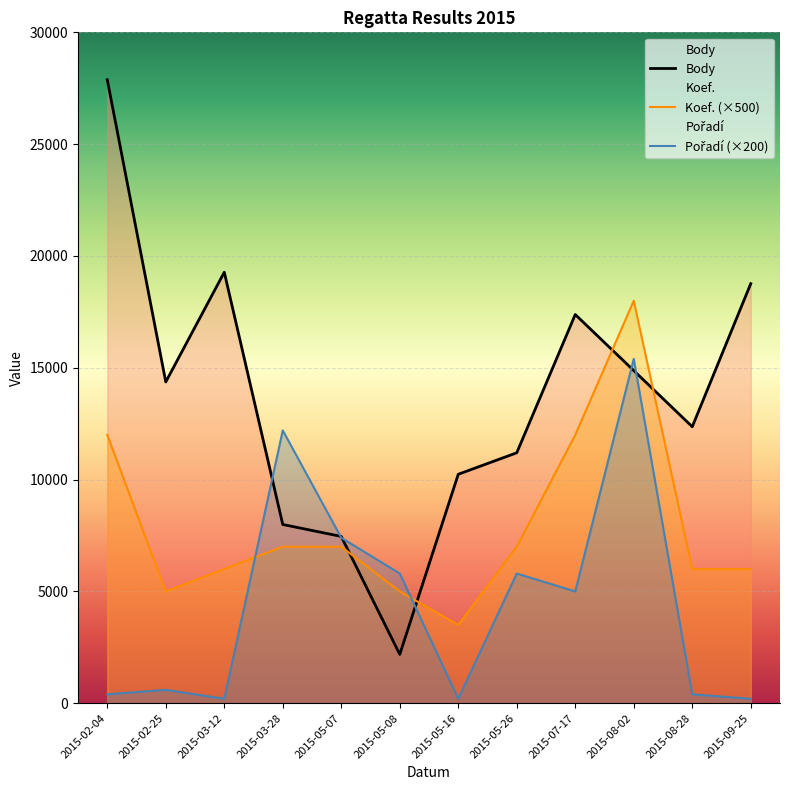

In Body, how many points are higher than both neighbors (excluding endpoints)?

2